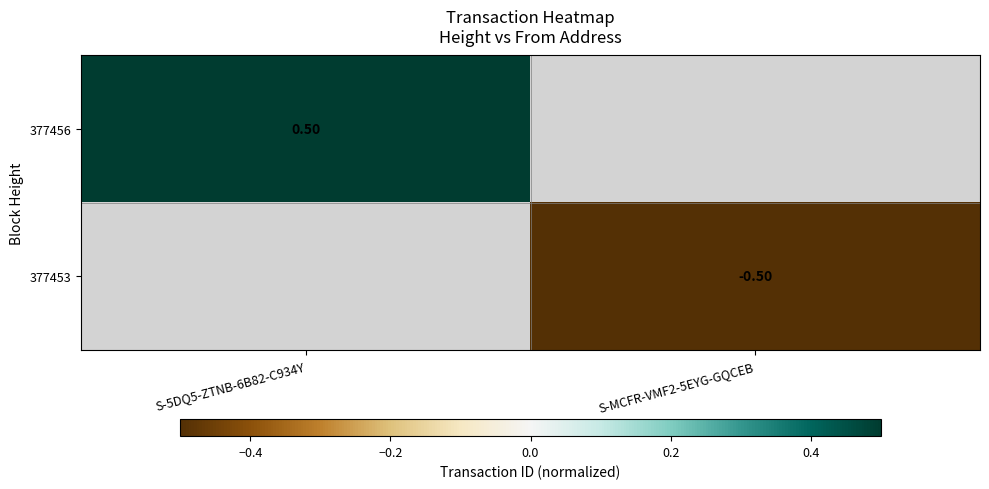

Which series has the largest range (max minus min)?

377456